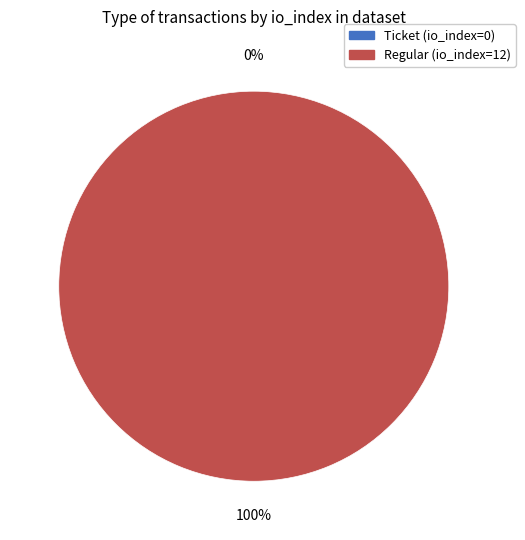

How many slices are in this pie chart?

2